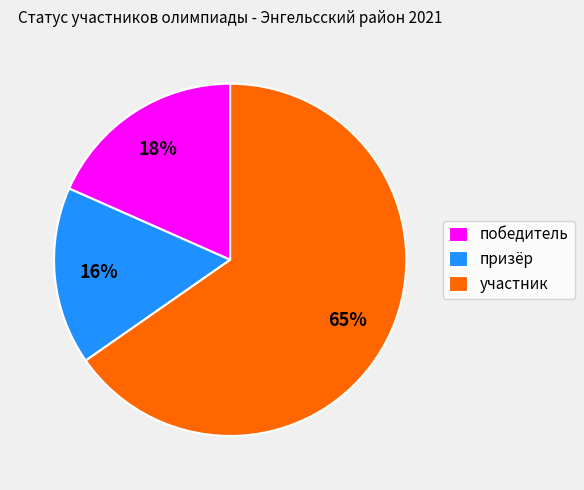

Between призёр and победитель, which is larger?

победитель